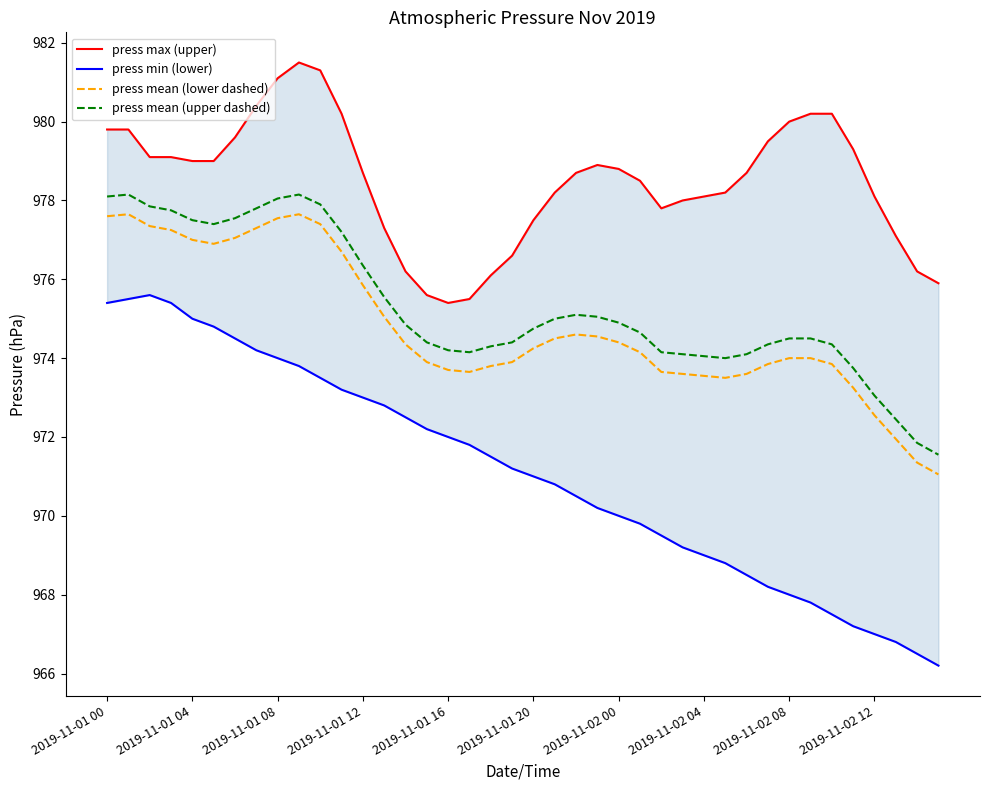

Reading right to left, extract all data points from this chart.

press max (upper): 975.9	976.2	977.1	978.1	979.3	980.2	980.2	980.0	979.5	978.7	978.2	978.1	978.0	977.8	978.5	978.8	978.9	978.7	978.2	977.5	976.6	976.1	975.5	975.4	975.6	976.2	977.3	978.7	980.2	981.3	981.5	981.1	980.4	979.6	979.0	979.0	979.1	979.1	979.8	979.8
press min (lower): 966.2	966.5	966.8	967.0	967.2	967.5	967.8	968.0	968.2	968.5	968.8	969.0	969.2	969.5	969.8	970.0	970.2	970.5	970.8	971.0	971.2	971.5	971.8	972.0	972.2	972.5	972.8	973.0	973.2	973.5	973.8	974.0	974.2	974.5	974.8	975.0	975.4	975.6	975.5	975.4
press mean (lower dashed): 971.0	971.4	972.0	972.5	973.2	973.9	974.0	974.0	973.9	973.6	973.5	973.5	973.6	973.6	974.1	974.4	974.5	974.6	974.5	974.2	973.9	973.8	973.6	973.7	973.9	974.4	975.0	975.9	976.7	977.4	977.6	977.5	977.3	977.0	976.9	977.0	977.2	977.4	977.6	977.6
press mean (upper dashed): 971.5	971.9	972.5	973.0	973.8	974.4	974.5	974.5	974.4	974.1	974.0	974.0	974.1	974.1	974.6	974.9	975.0	975.1	975.0	974.8	974.4	974.3	974.1	974.2	974.4	974.9	975.5	976.4	977.2	977.9	978.1	978.0	977.8	977.5	977.4	977.5	977.8	977.9	978.1	978.1